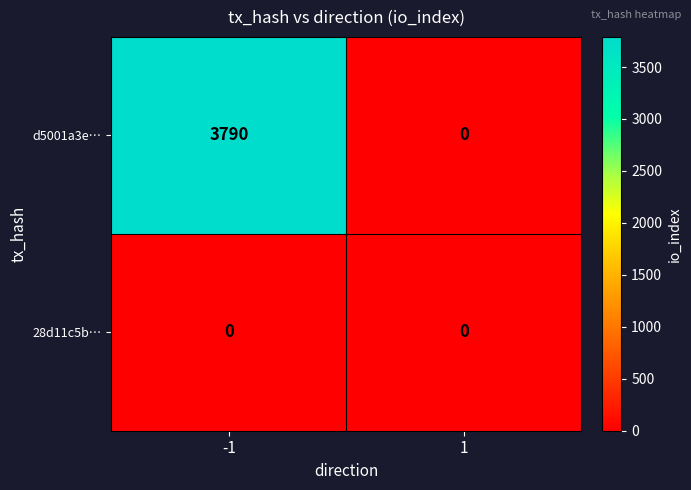

Reading left to right, extract all data points from this chart.

d5001a3e…: 3790	0
28d11c5b…: 0	0